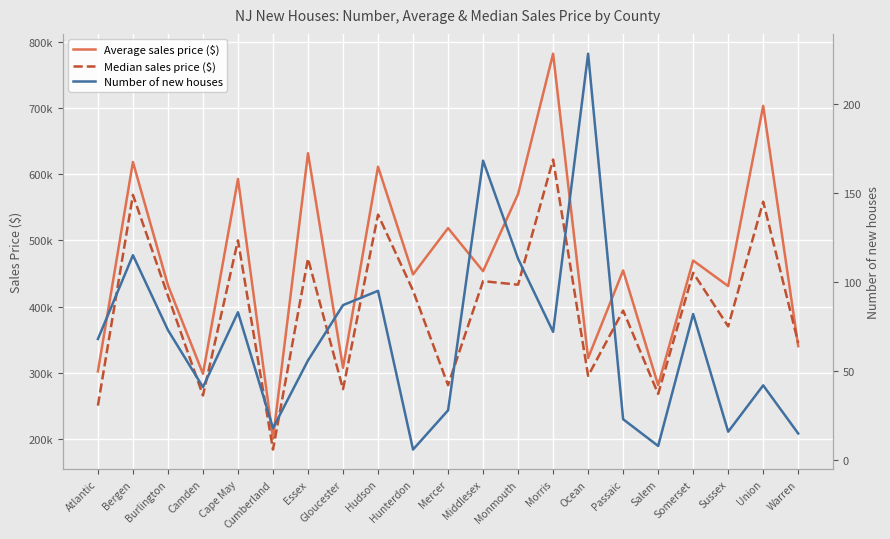

True or false: Median sales price ($) has a value of 539000.0 at Hudson.

True